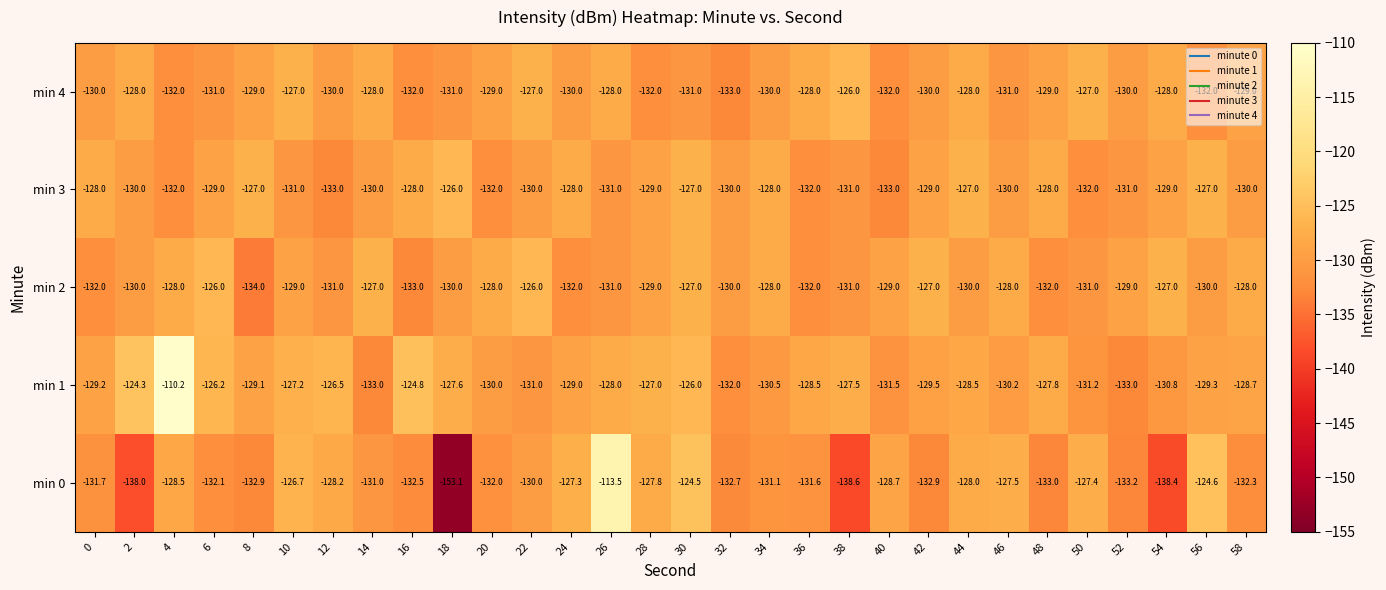

Count the number of data series in this chart.

5